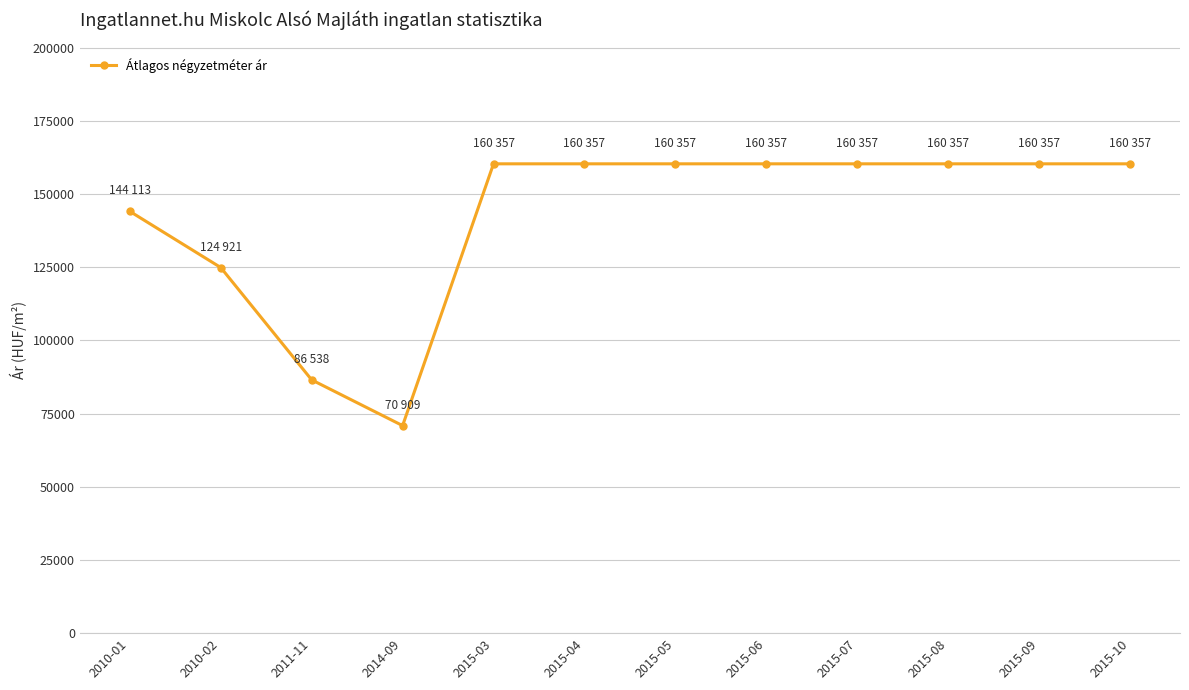

Reading left to right, extract all data points from this chart.

2010-01=144113	2010-02=124921	2011-11=86538	2014-09=70909	2015-03=160357	2015-04=160357	2015-05=160357	2015-06=160357	2015-07=160357	2015-08=160357	2015-09=160357	2015-10=160357